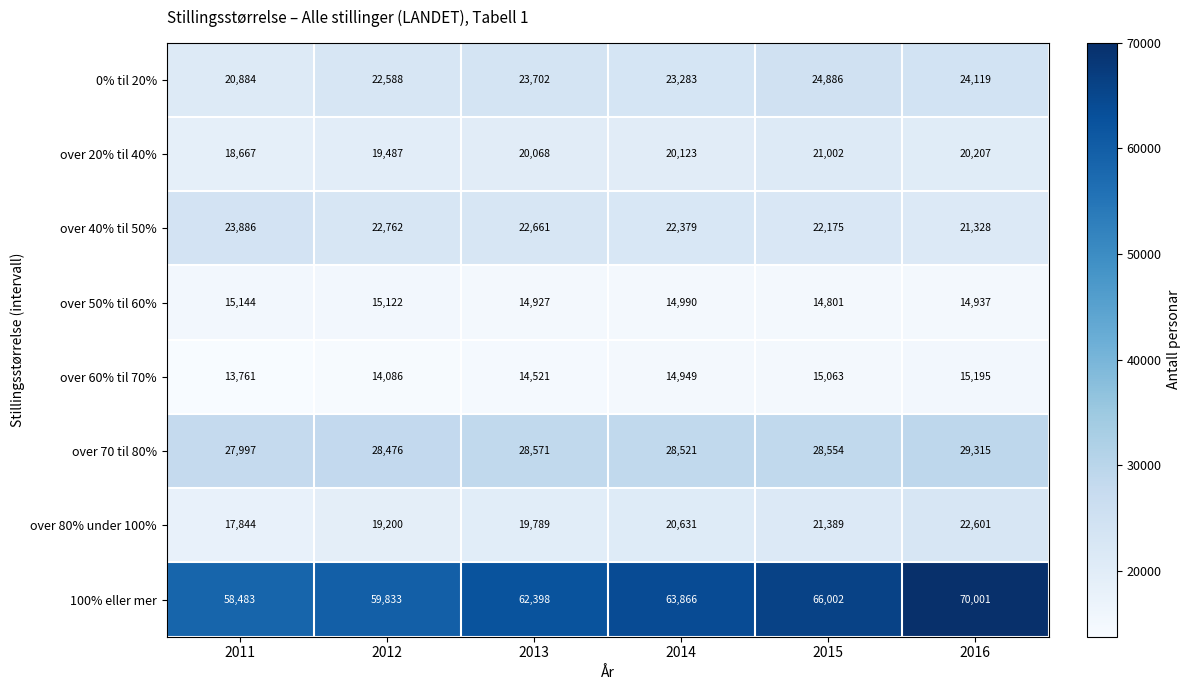

What is the sum of the 0% til 20% values at 2016 and 2013?

47821